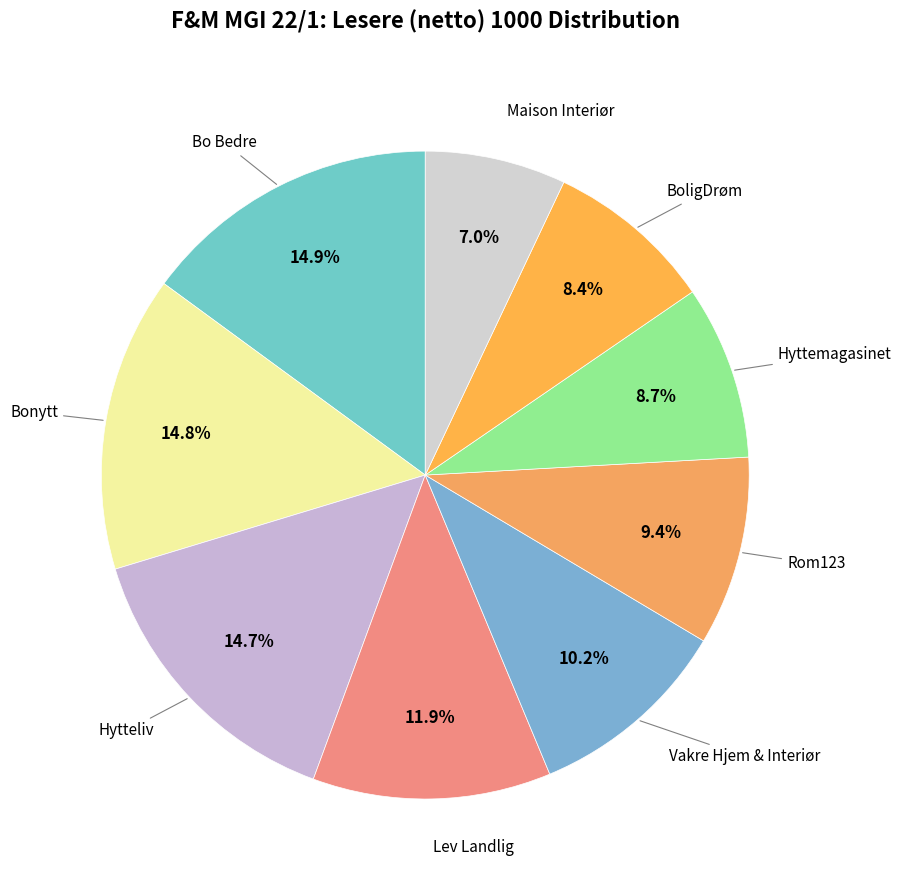

Rank the categories by value from highest to lowest.

Bo Bedre, Bonytt, Hytteliv, Lev Landlig, Vakre Hjem & Interiør, Rom123, Hyttemagasinet, BoligDrøm, Maison Interiør